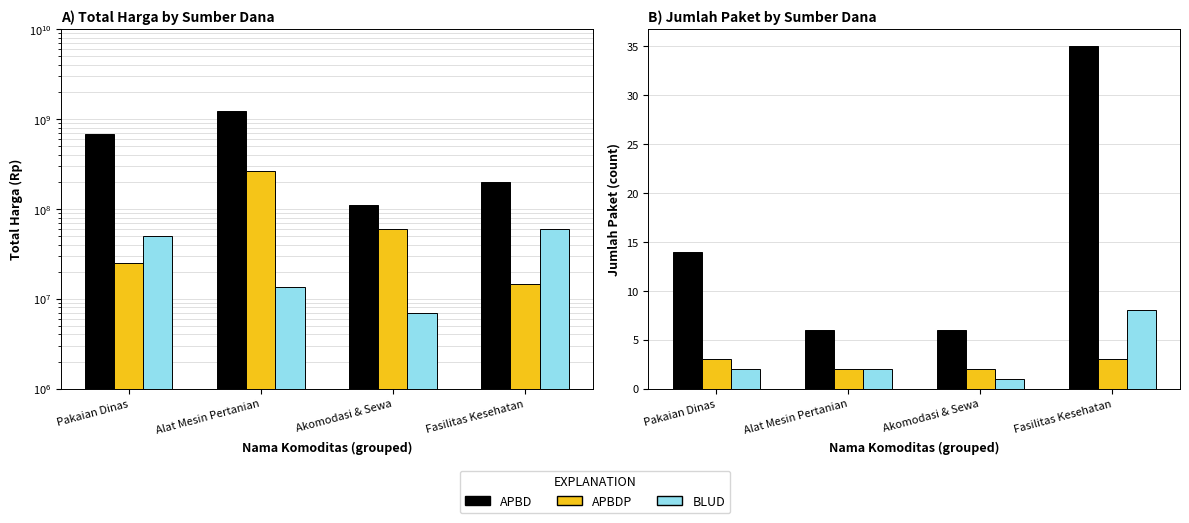

Rank the series by their maximum value, from highest to lowest.

APBD, BLUD, APBDP